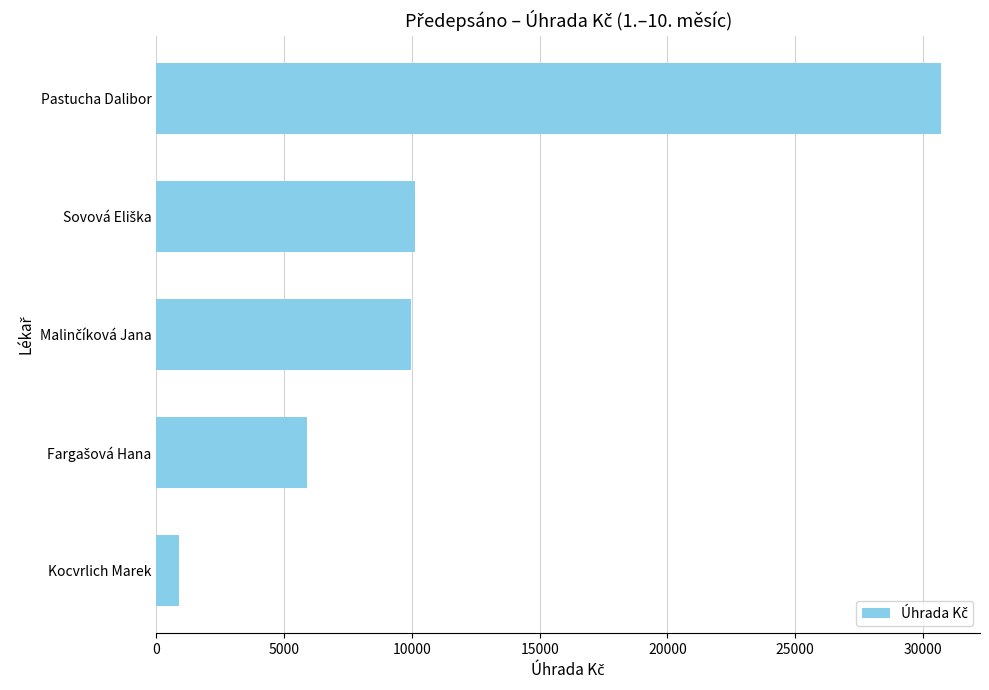

Are the bars horizontal?

Yes